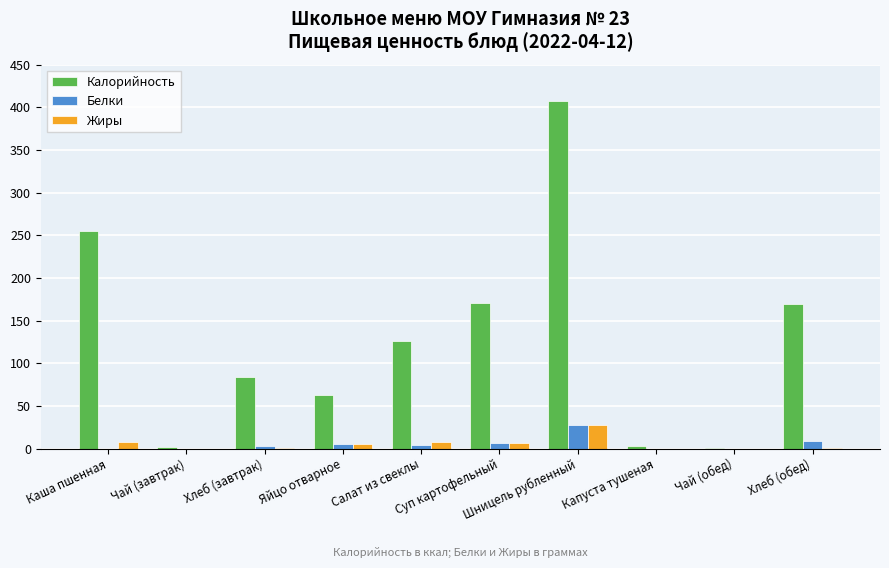

Which series has the largest total across all categories?

Калорийность